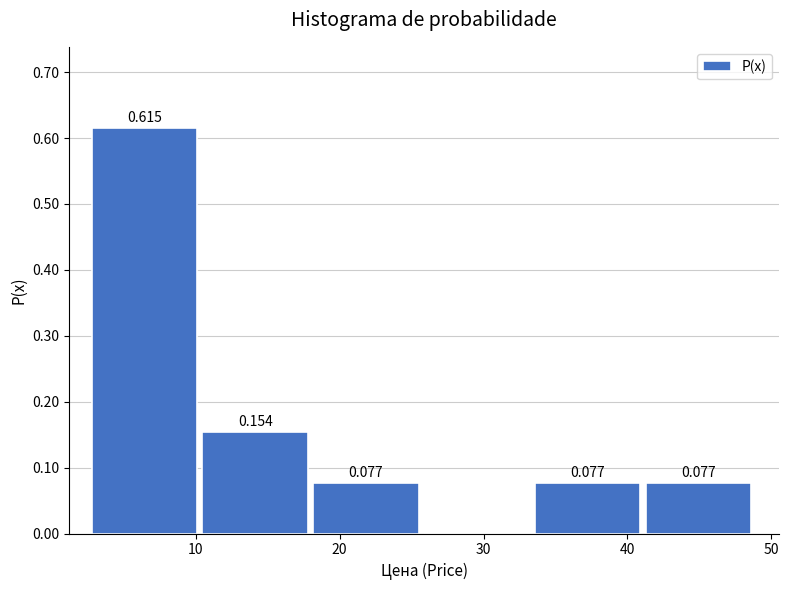

Which range on the x-axis has the tallest bar?

3 to 10